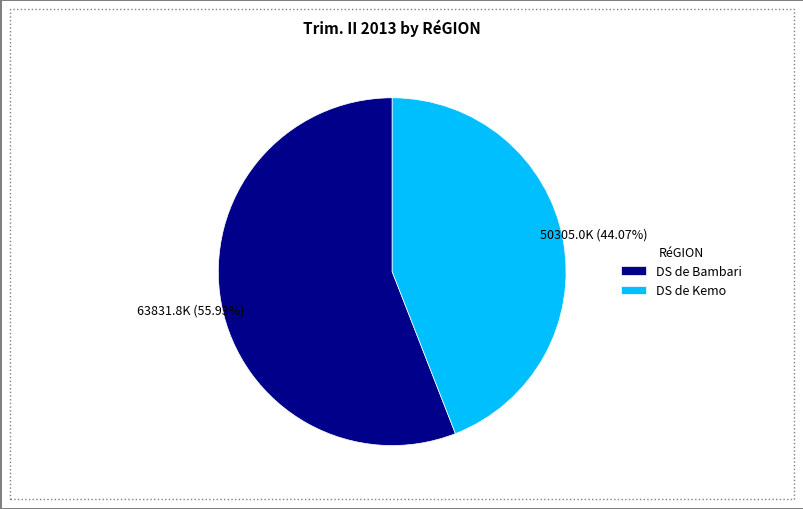

Count the number of slices in the pie.

2